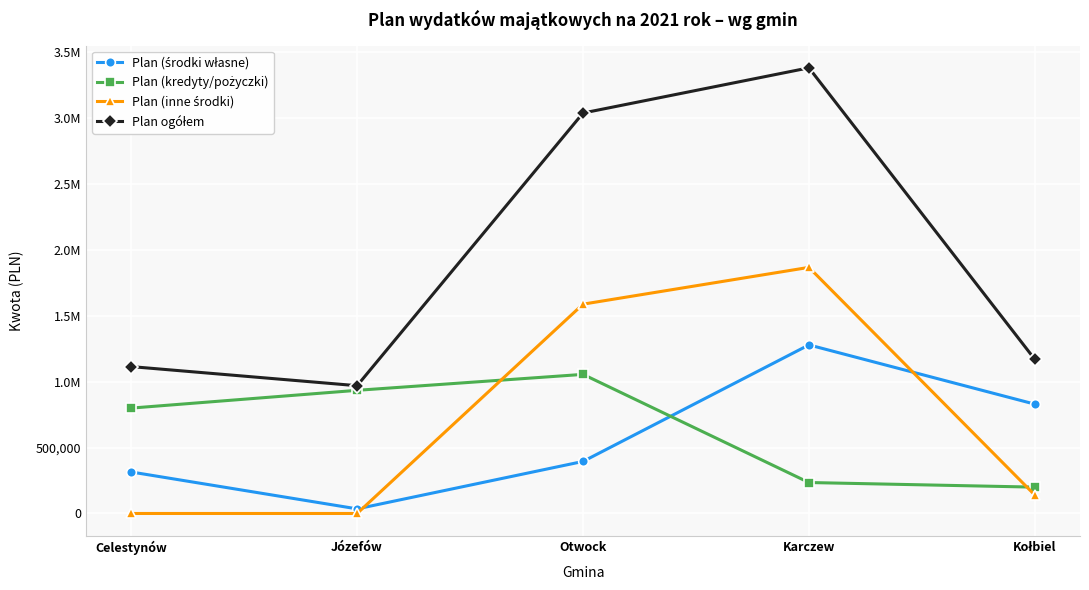

What is the label of the 2nd point from the right?

Karczew